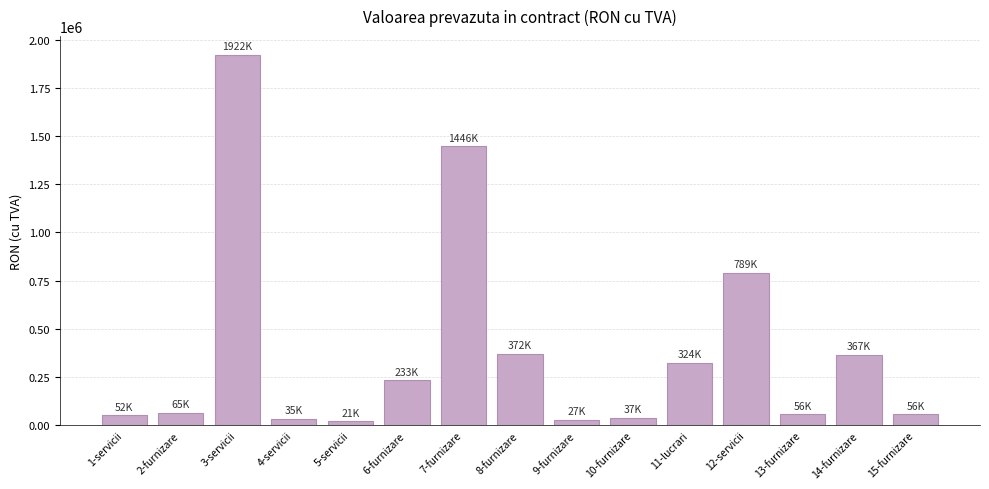

Where is the data nearest to the value 971541?

12-servicii